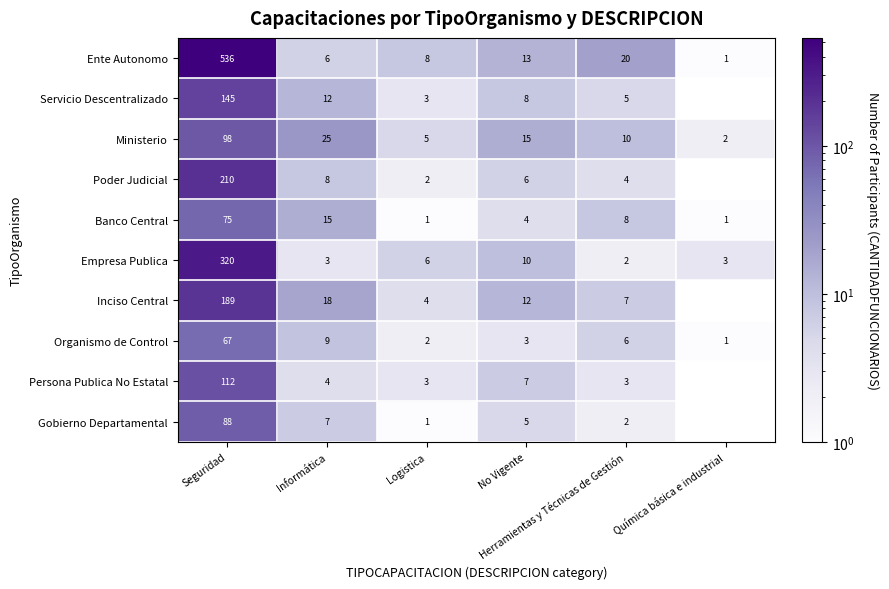

What is the difference between the maximum and minimum values in the Organismo de Control series?

66